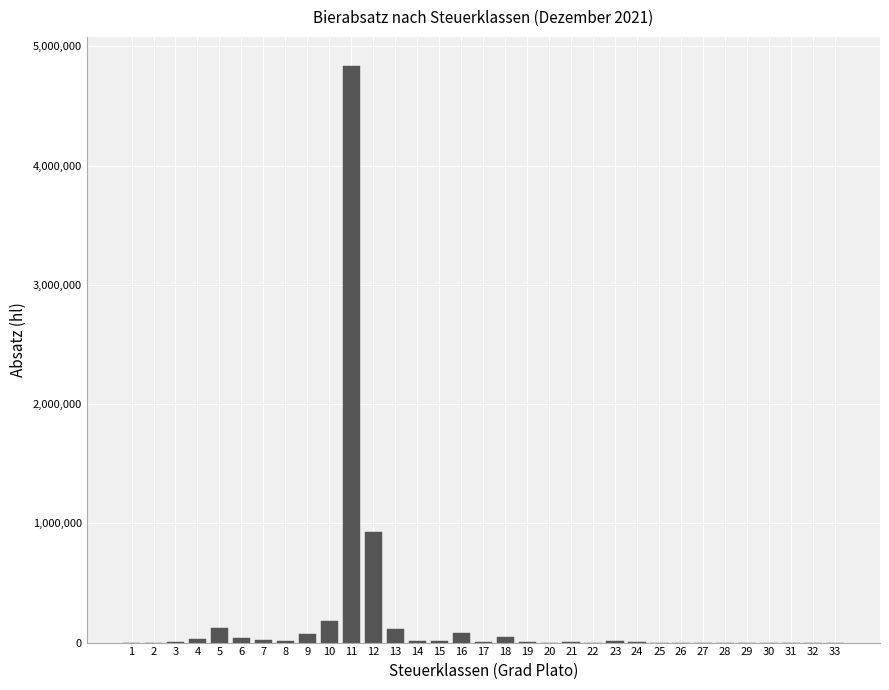

What is the maximum value shown in the chart?

4836840.1